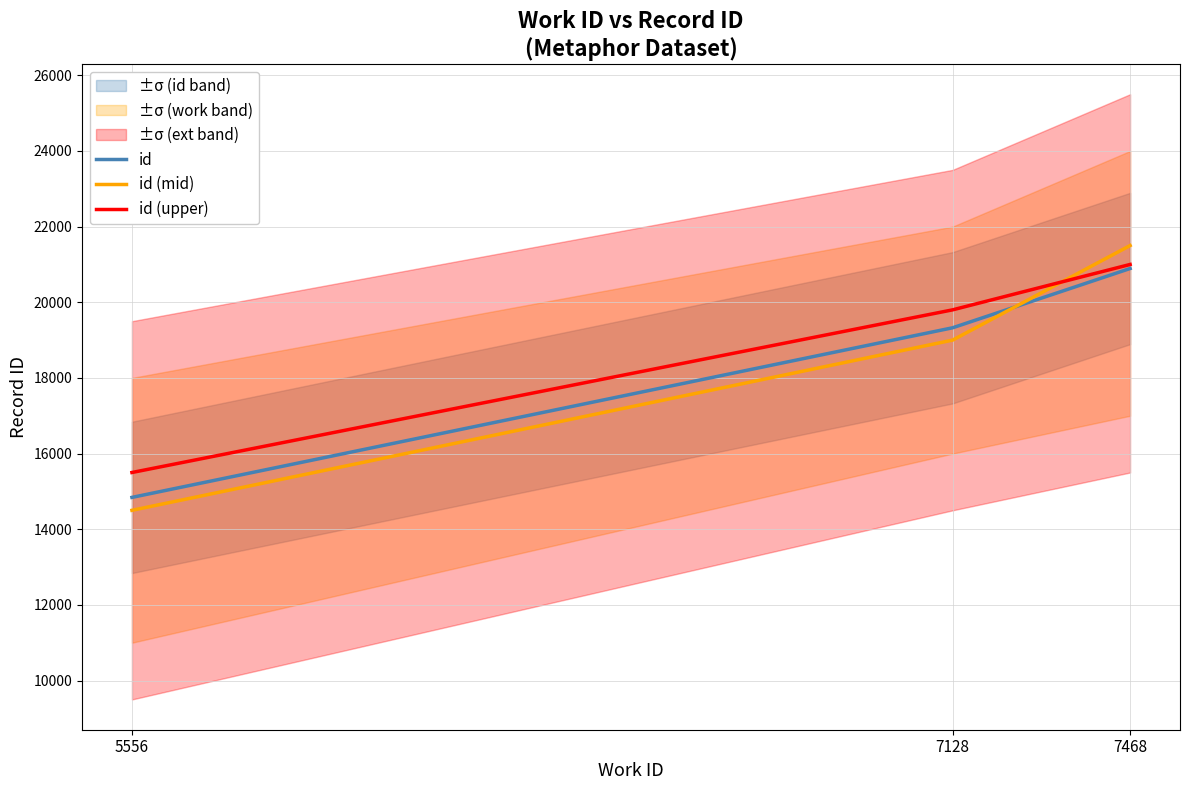

At which category does the chart reach its peak across all series?

7468